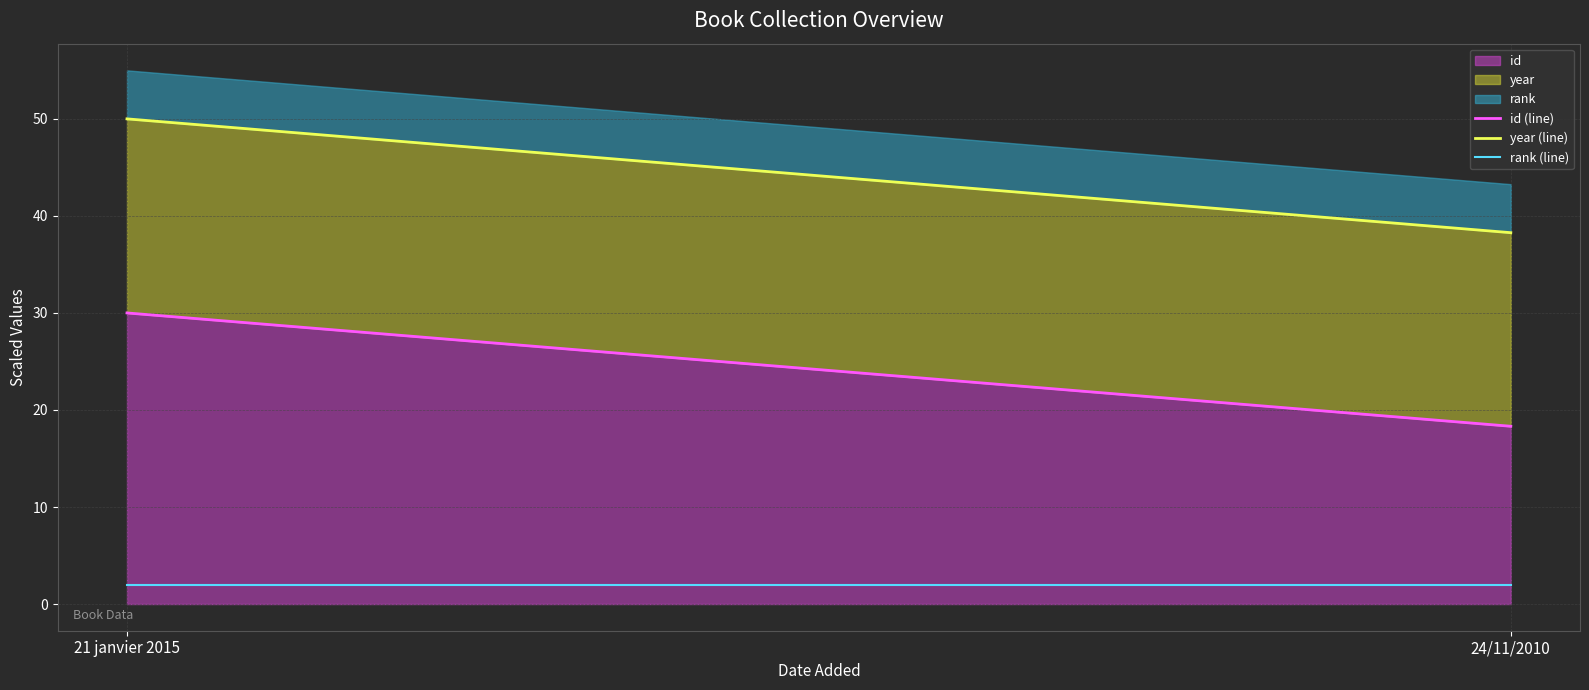

What is the sum of all rank (line) values?

4.0